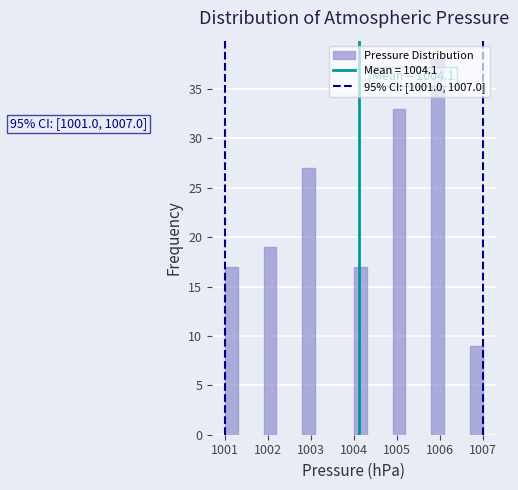

Read against the x-axis, roughly where is the centre of the tallest bar?

1006.0